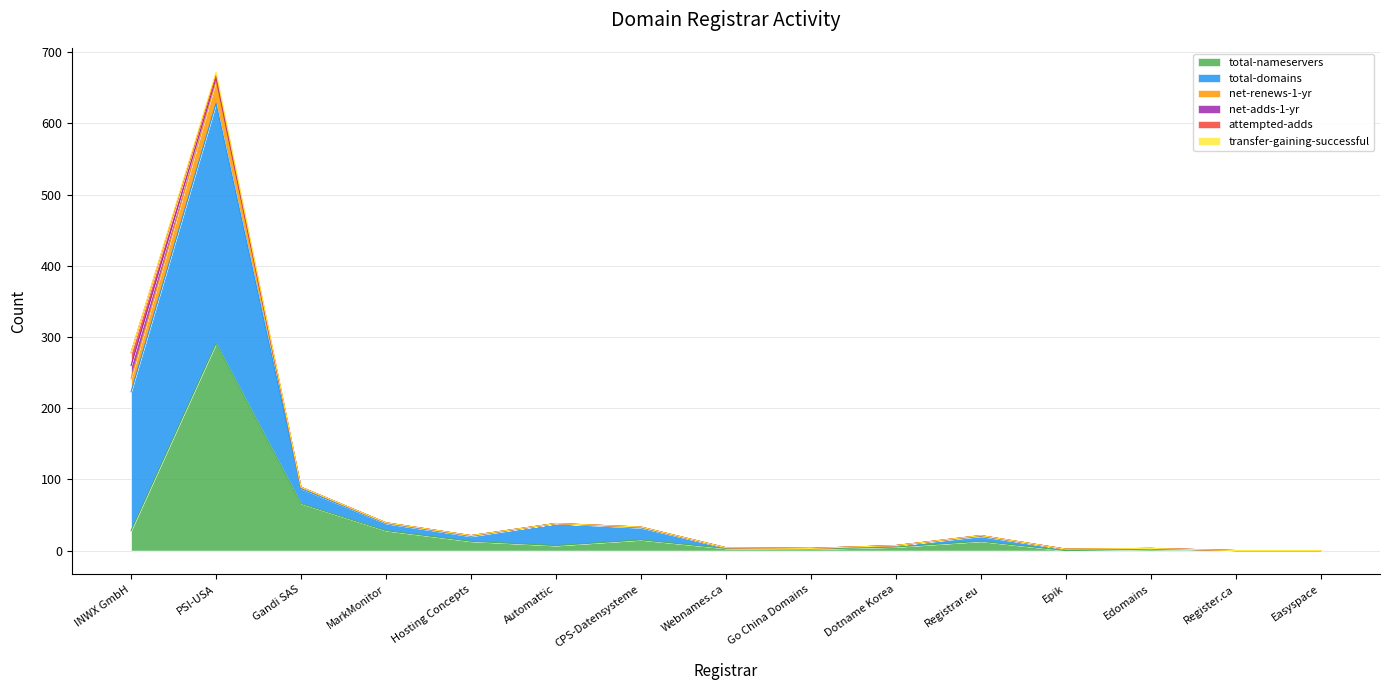

At which category does net-renews-1-yr reach its first local peak?

PSI-USA